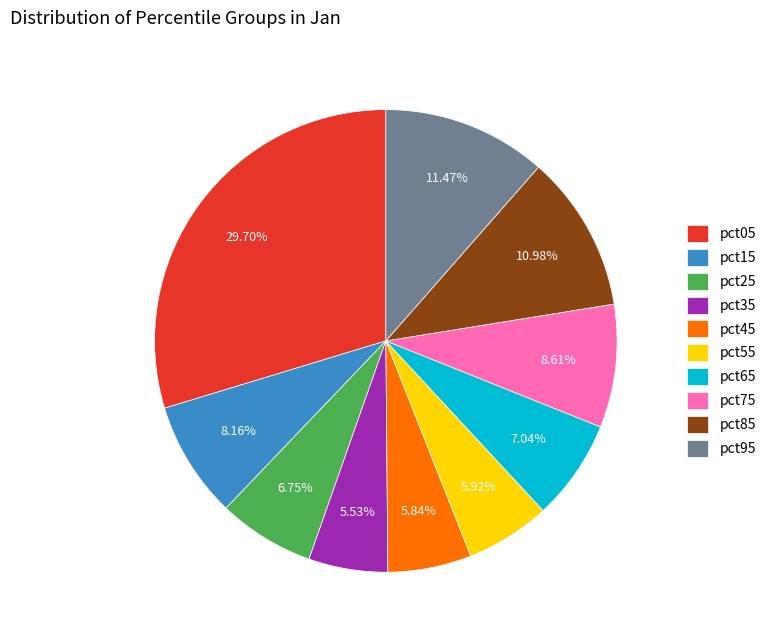

Do pct75 and pct25 together represent more than half of the pie?

No